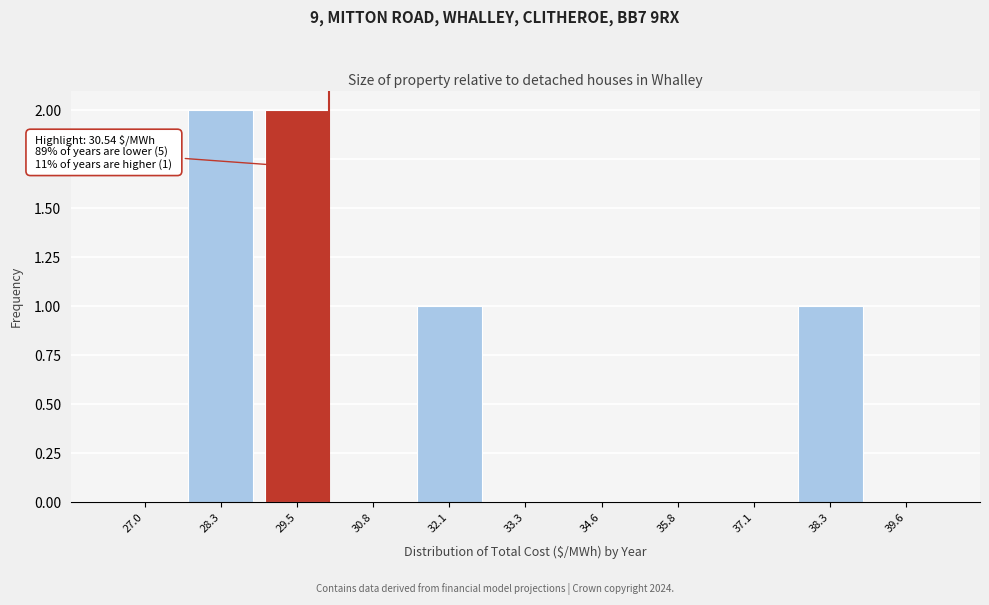

Reading right to left, what are all the values shown in this chart?

39.6=0	38.3=1	37.1=0	35.8=0	34.6=0	33.3=0	32.1=1	30.8=0	29.5=2	28.3=2	27.0=0